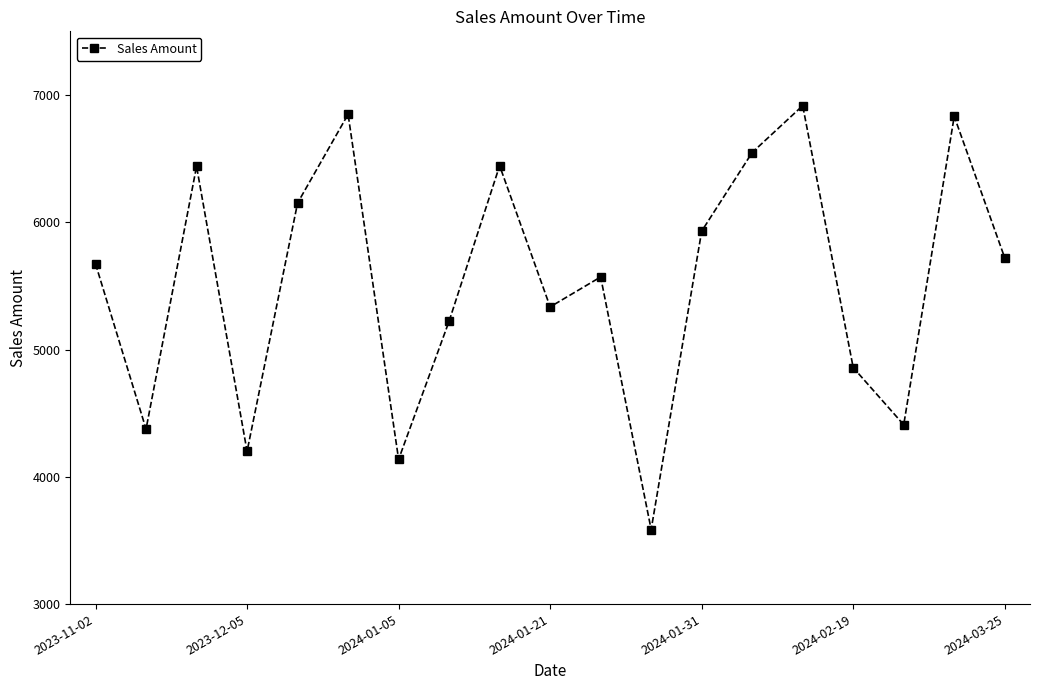

What is the difference between the maximum and minimum values?

3330